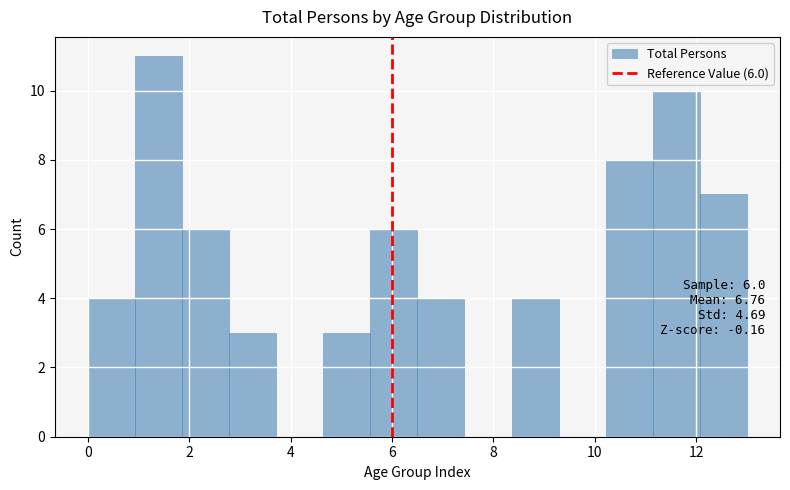

Over which range of the x-axis is the bar tallest?

1.0 to 1.8